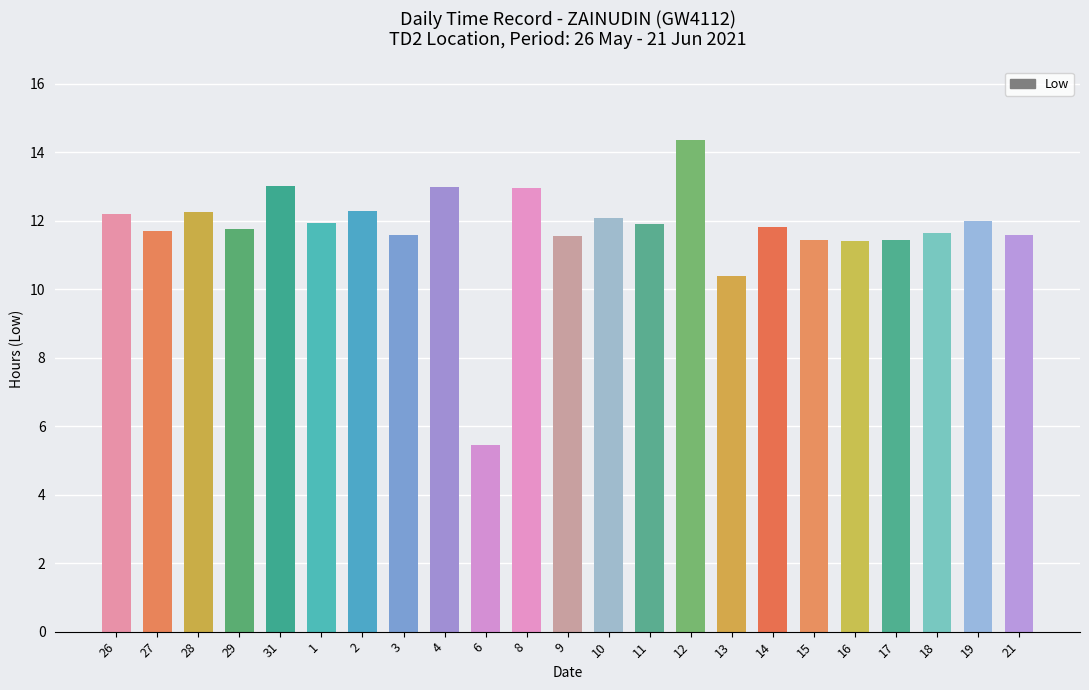

What is the label of the 3rd bar from the right?

18